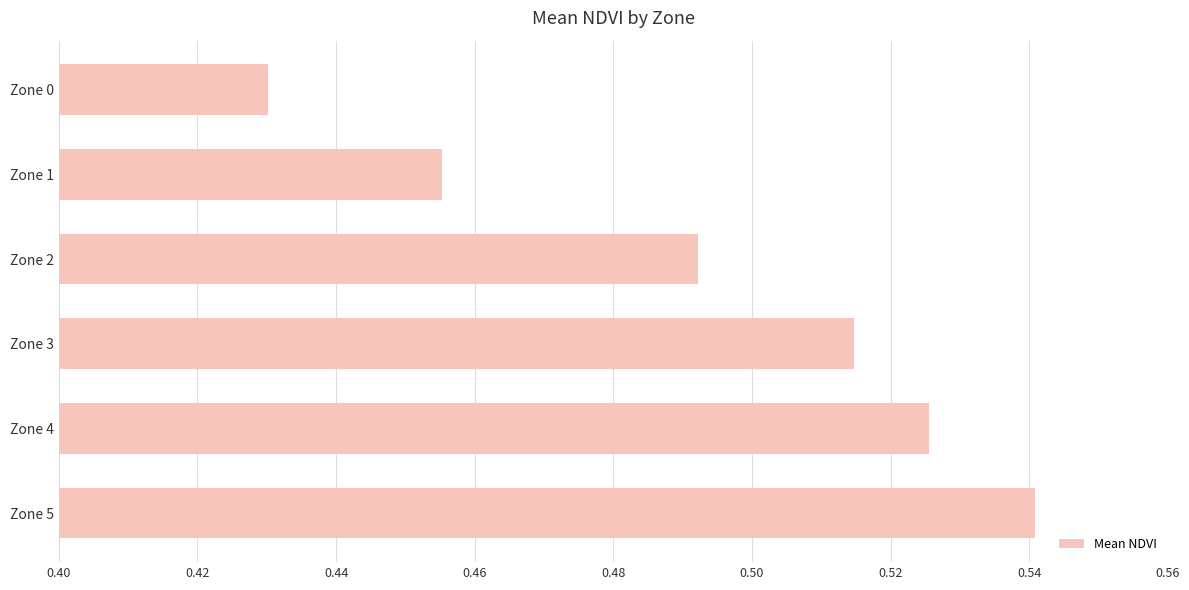

Which label corresponds to the smallest value in the chart?

Zone 0